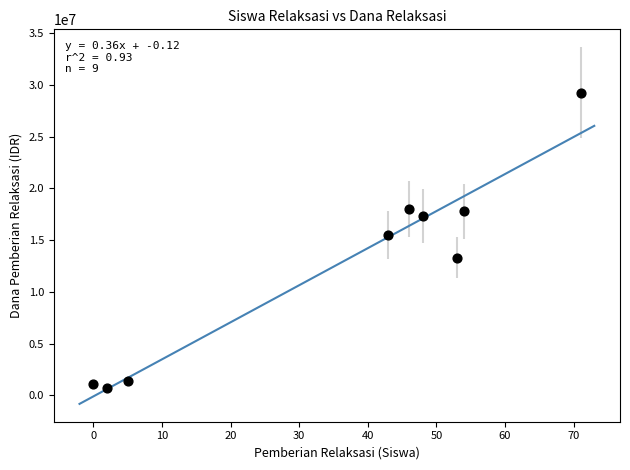

What is the average X value?

36